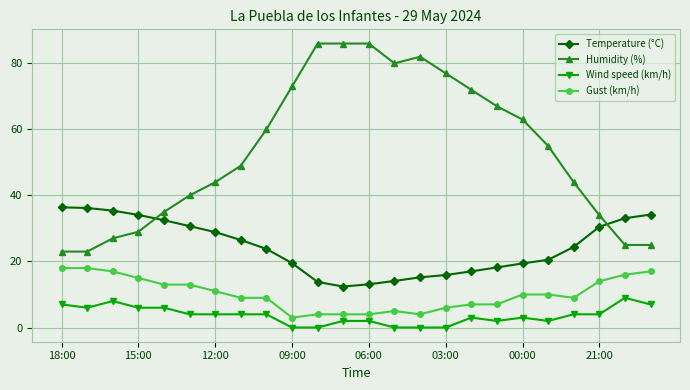

How many distinct data groups are displayed?

4